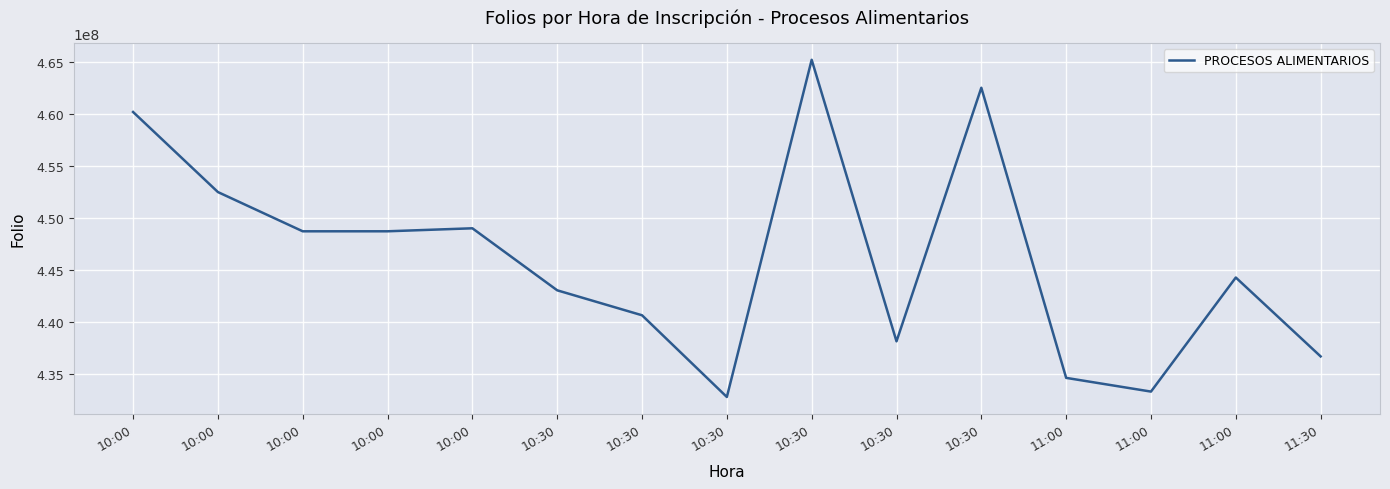

Which has a higher value, 11:00 or 10:00?

10:00